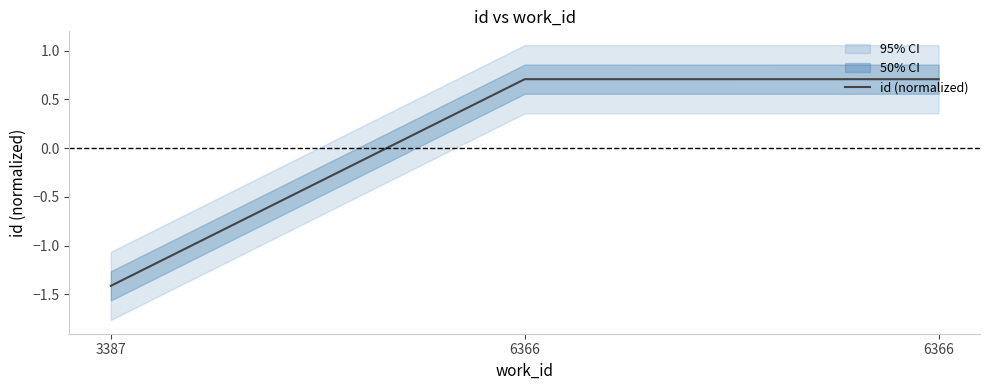

What is the sum of the values at 6366 and 3387?

-0.7